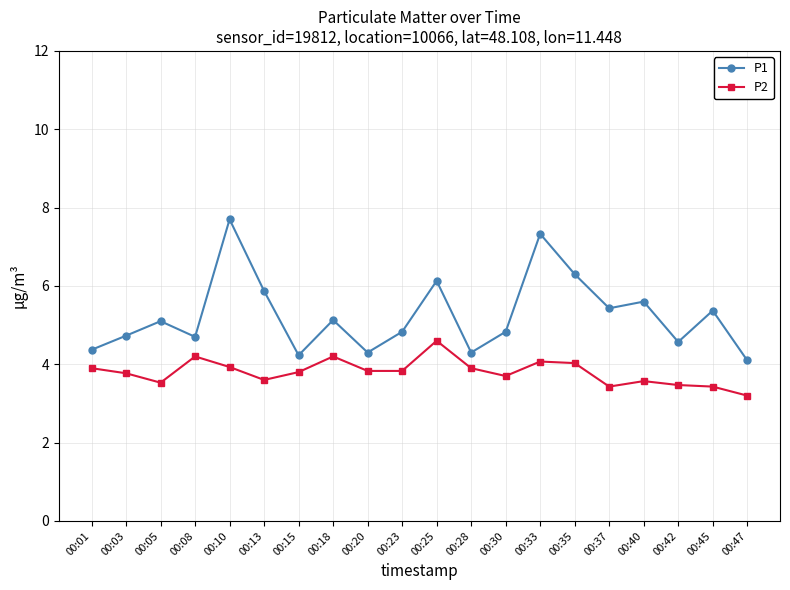

Where is the first local maximum for P2?

00:08